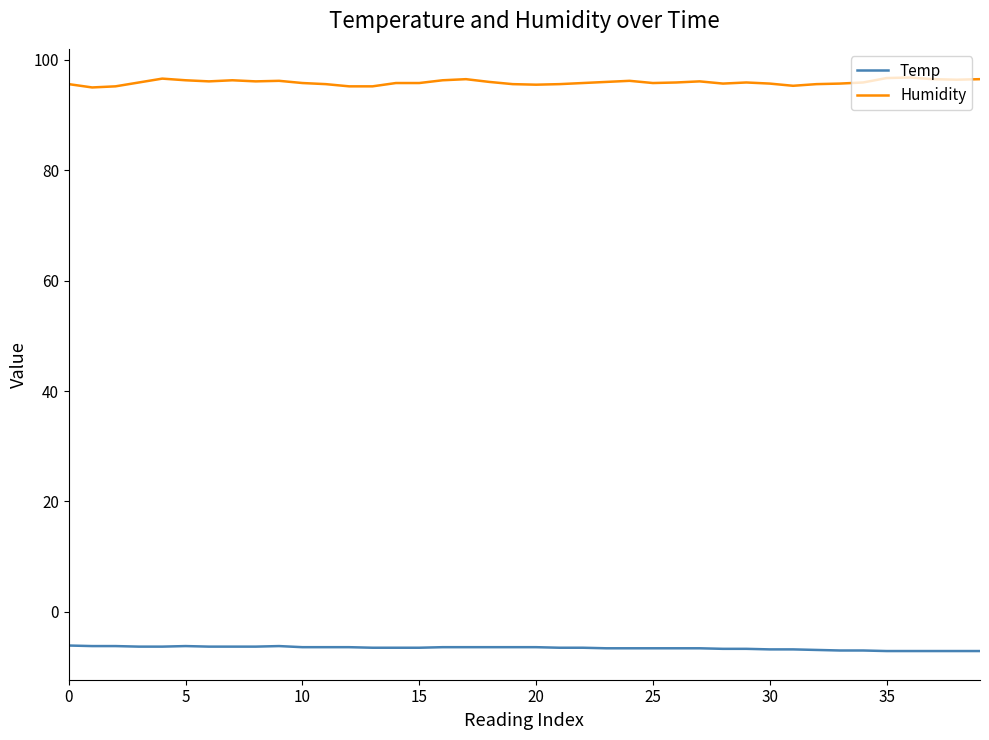

List the series in order of their overall mean, lowest first.

Temp, Humidity